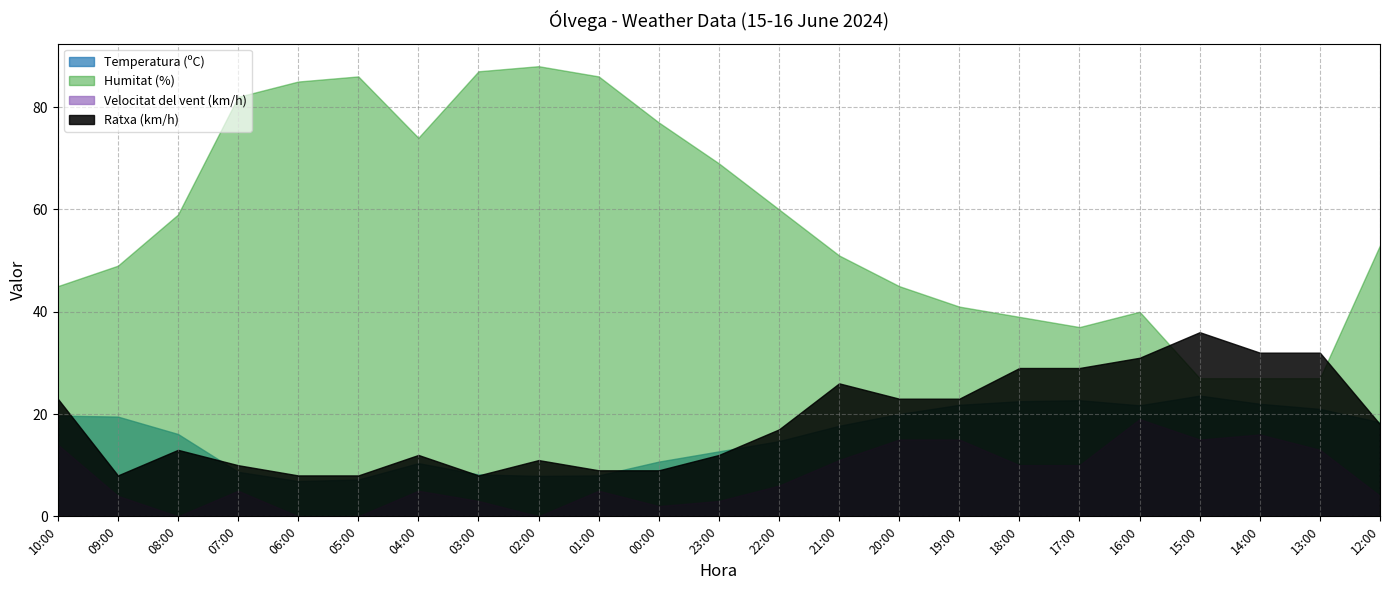

The value of Ratxa (km/h) at 00:00 is 13.5. True or false?

False